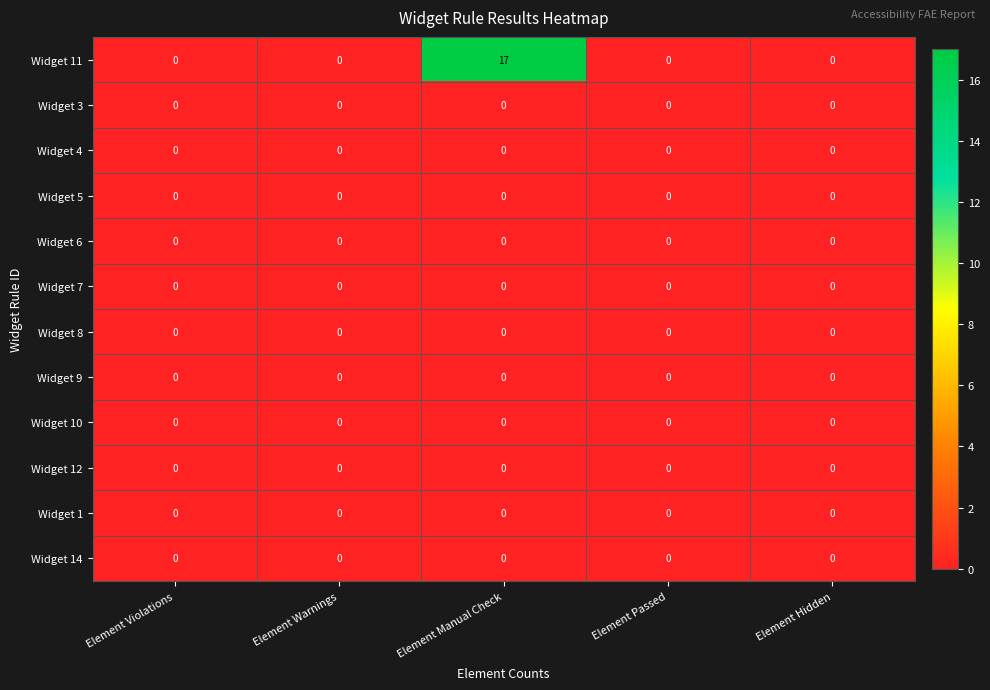

Which series changed the most between Element Manual Check and Element Passed?

Widget 11